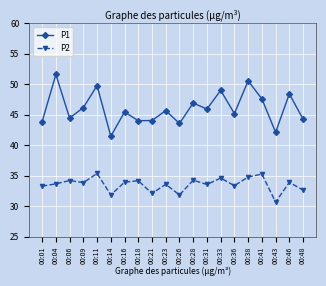

True or false: P1 has a value of 24.6 at 00:04.

False